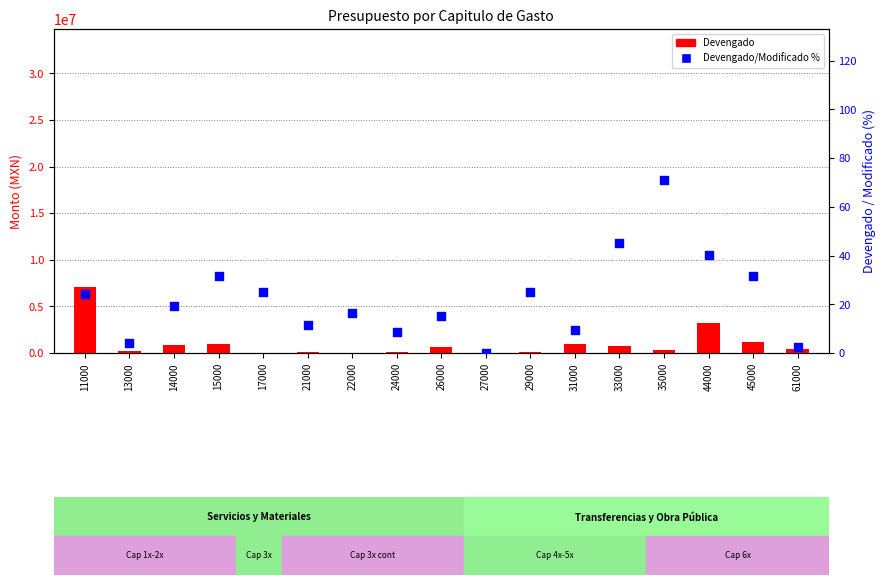

At how many categories does at least one series exceed 1890641?

2